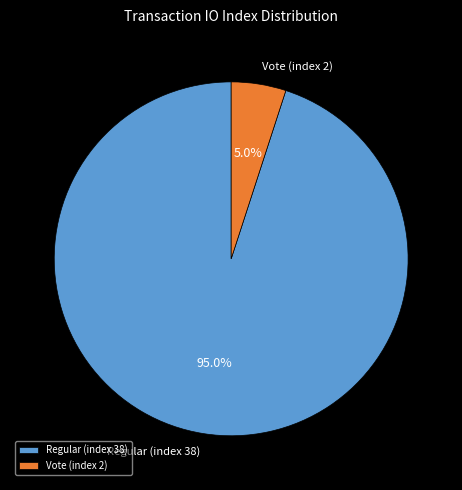

To the nearest percent, what is the difference between the largest and smallest slice percentages?

90%